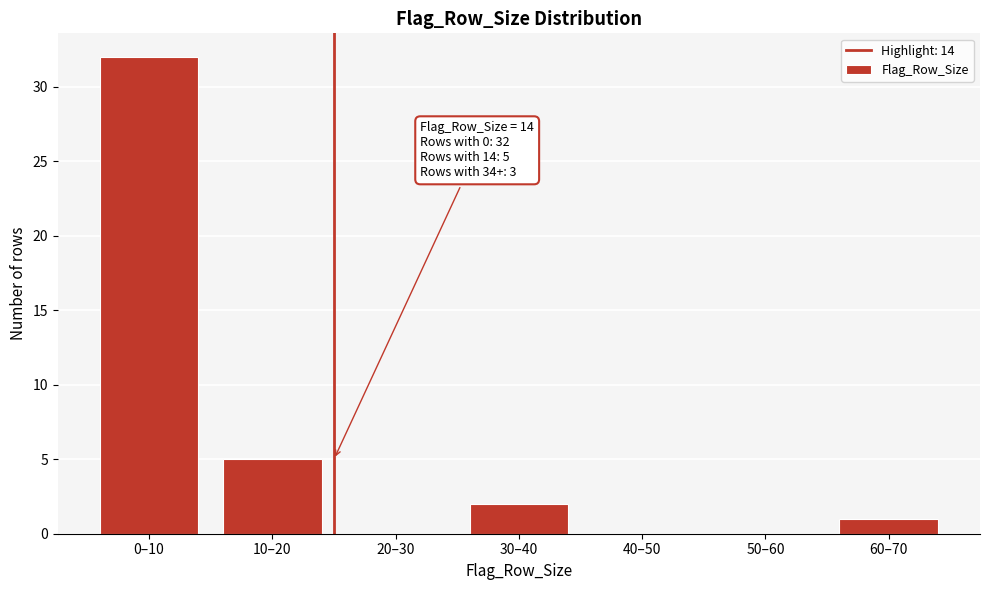

Reading left to right, extract all data points from this chart.

0–10=32	10–20=5	20–30=0	30–40=2	40–50=0	50–60=0	60–70=1